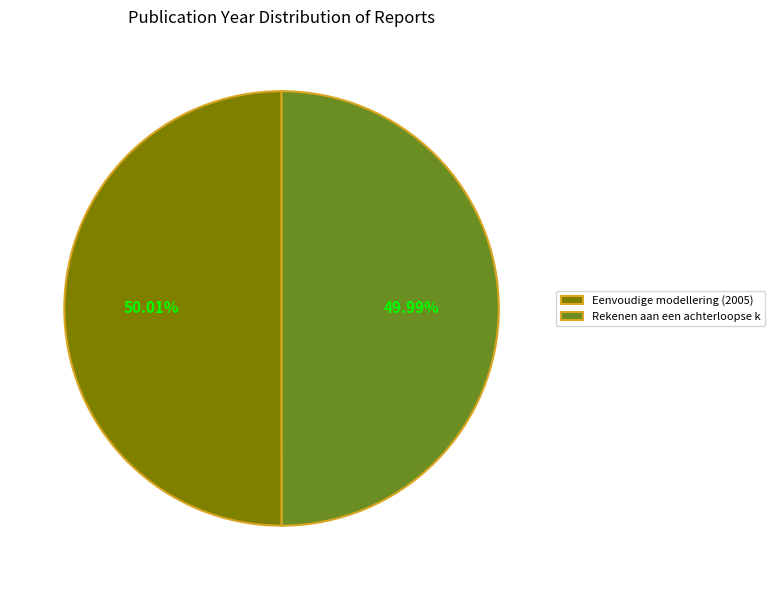

Rank the categories by value from lowest to highest.

Rekenen aan een achterloopse krib (2004), Eenvoudige modellering (2005)